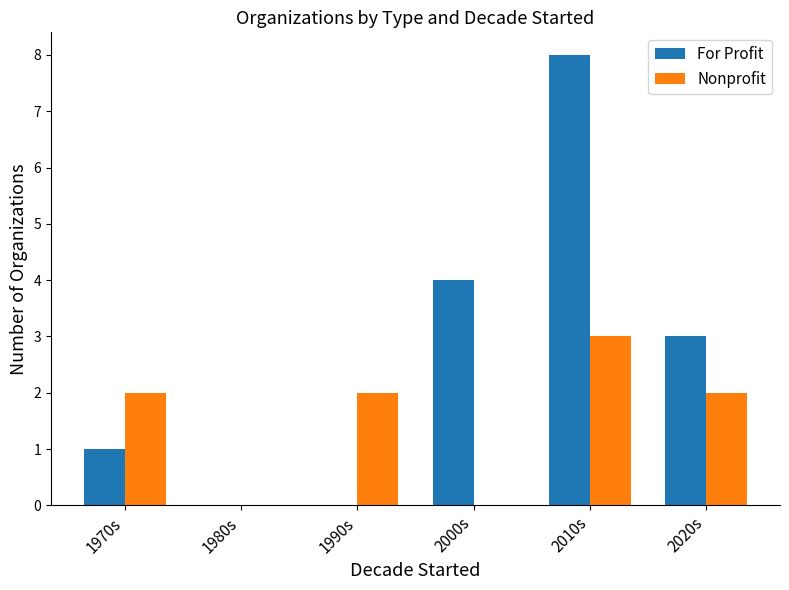

Is the value of Nonprofit at 1990s greater than the value of For Profit at 2010s?

No